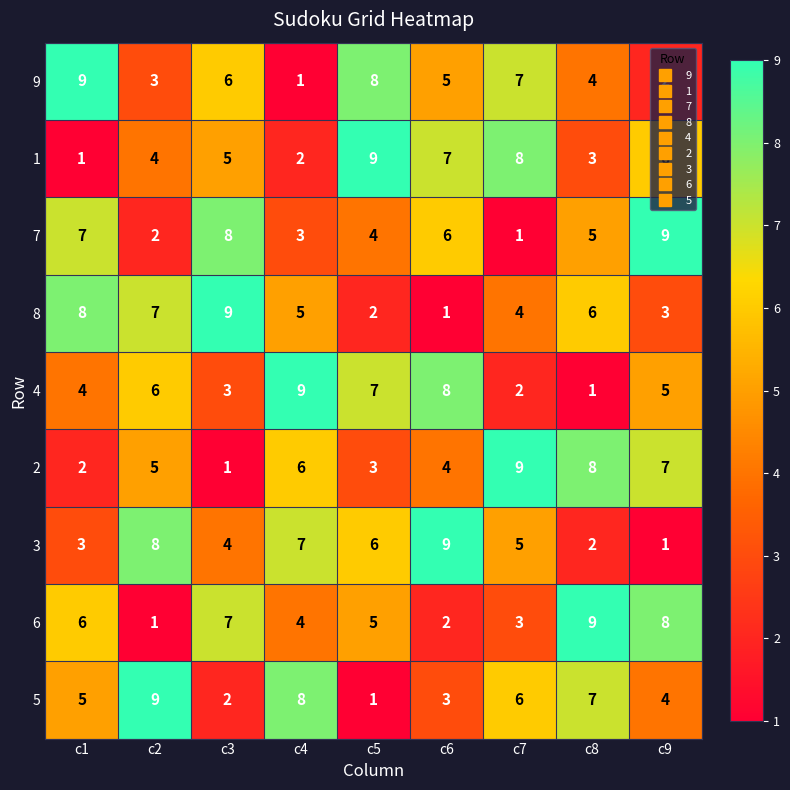

What is the spread (max minus min) of values at c2?

8